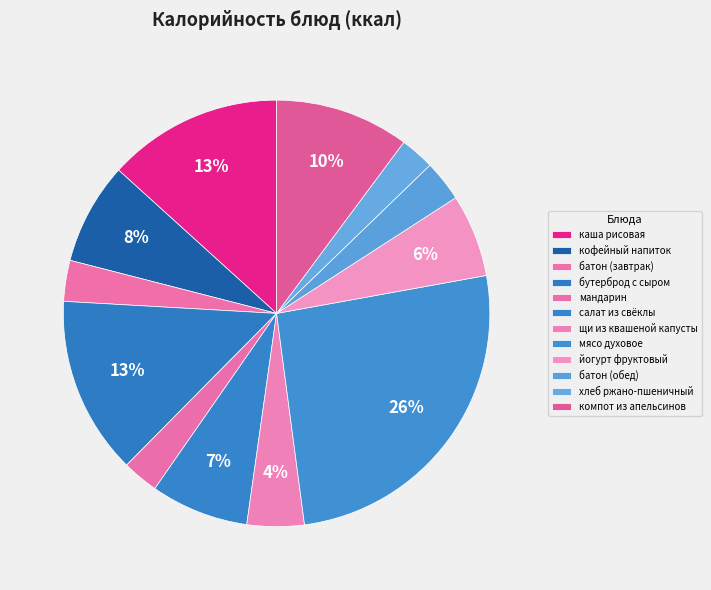

How many slices are in this pie chart?

12